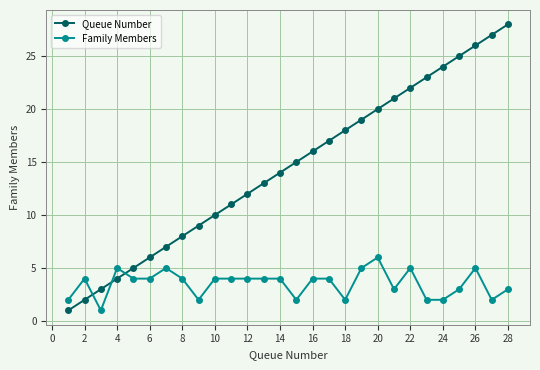

What is the difference between the second highest and second lowest values in the Family Members series?

3